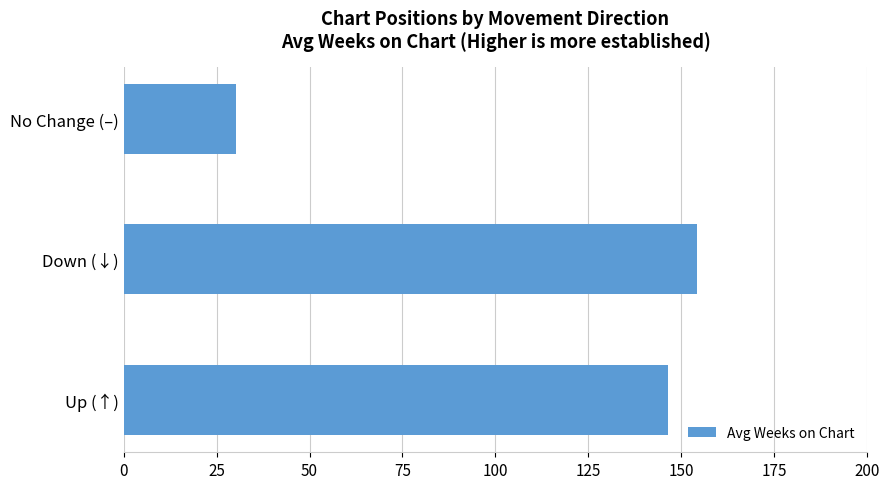

How many distinct data groups are displayed?

1